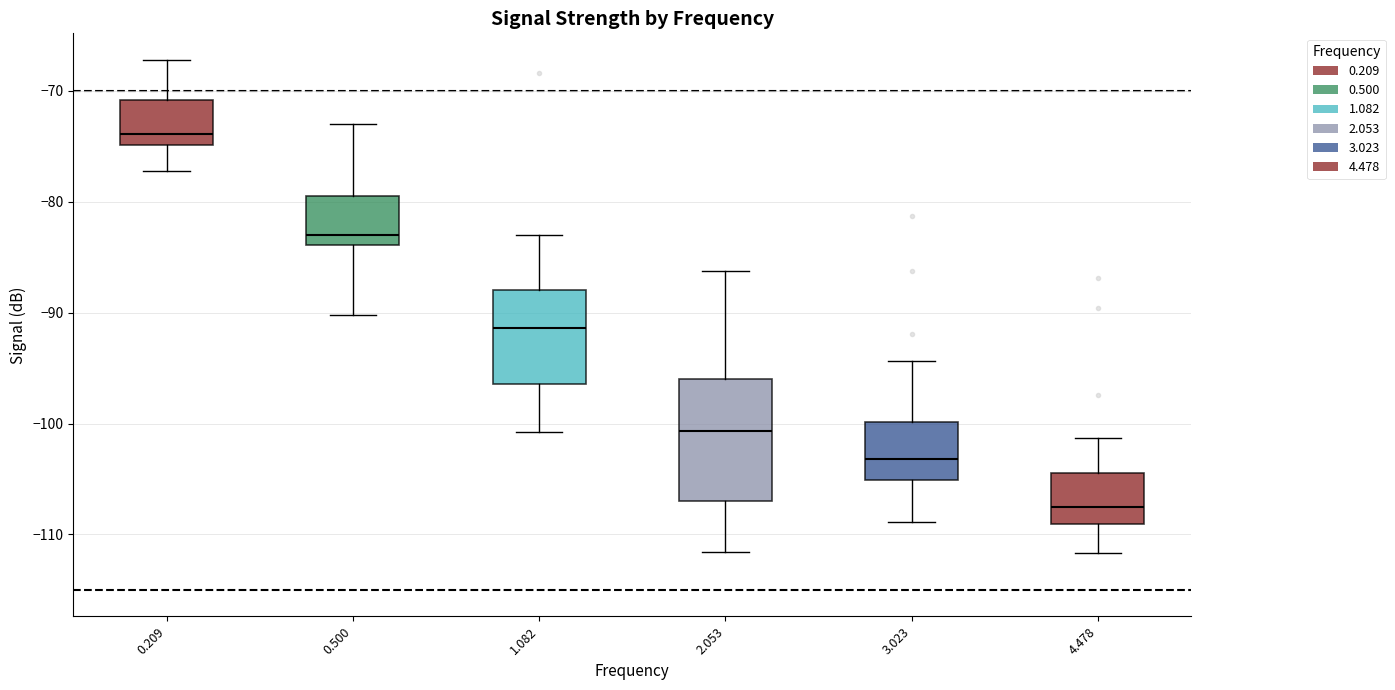

Which box's median line is the lowest?

4.478